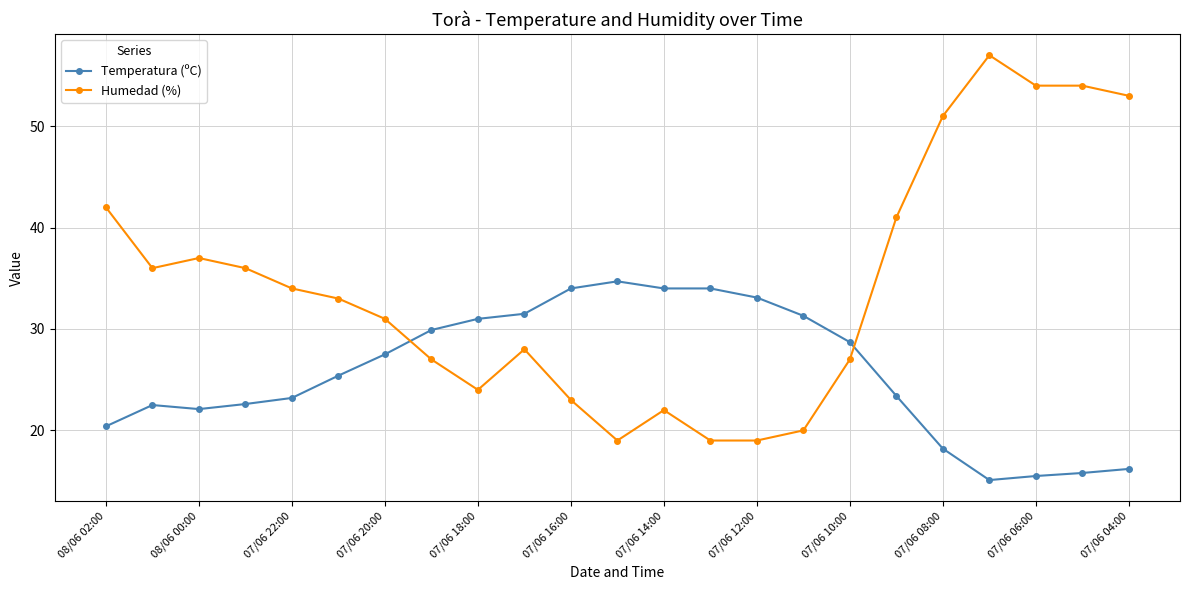

What is the value of the Humedad (%) point at the 18th from the left?

41.0